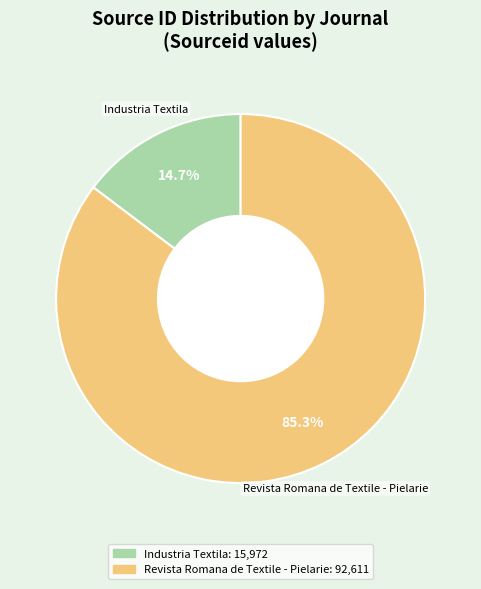

The Revista Romana de Textile - Pielarie slice represents 85% of the pie. True or false?

True